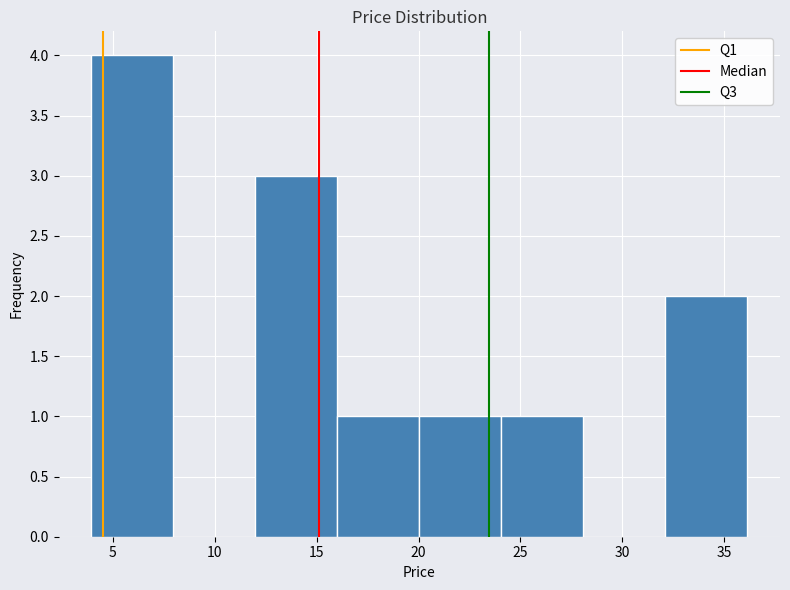

Reading left to right, transcribe this chart: for each bar, give the range it covers on the x-axis and its height. Neither the bar edges nor the heights are printed on the chart, so give them approximately, as read against the axes.

4 to 8: 4
8 to 12: 0
12 to 16: 3
16 to 20: 1
20 to 24: 1
24 to 28: 1
28 to 32: 0
32 to 36: 2